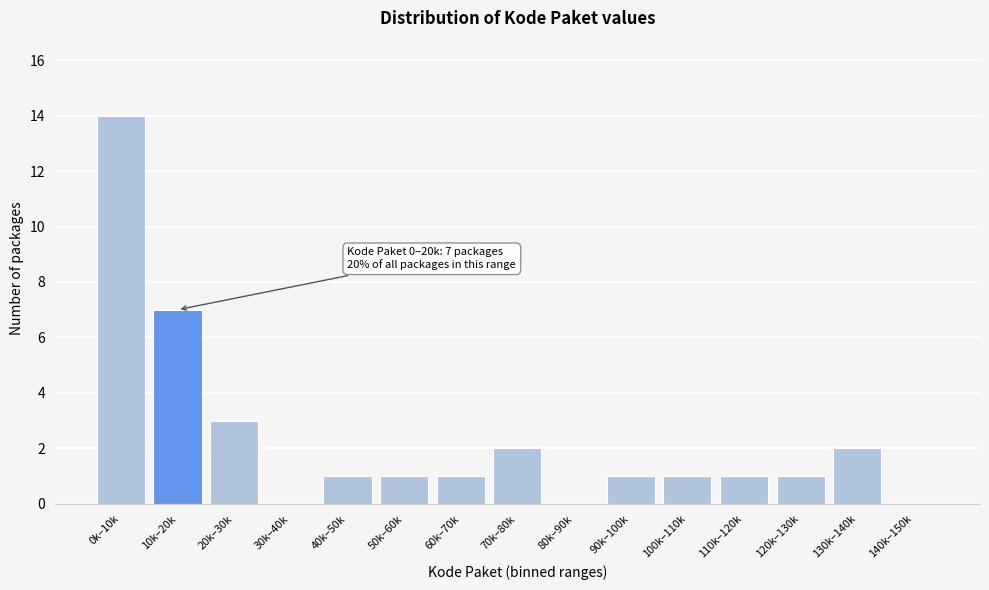

Reading right to left, list all the values displayed in this chart.

140k–150k=0	130k–140k=2	120k–130k=1	110k–120k=1	100k–110k=1	90k–100k=1	80k–90k=0	70k–80k=2	60k–70k=1	50k–60k=1	40k–50k=1	30k–40k=0	20k–30k=3	10k–20k=7	0k–10k=14